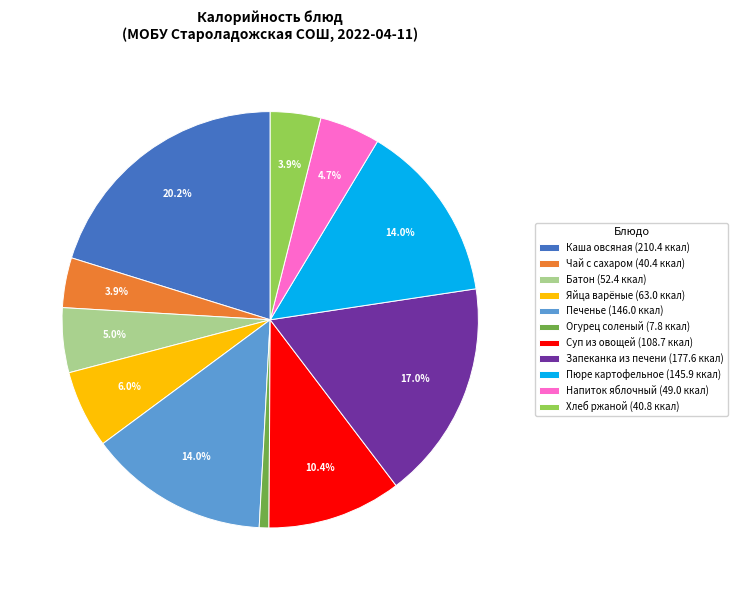

How many slices are in this pie chart?

11